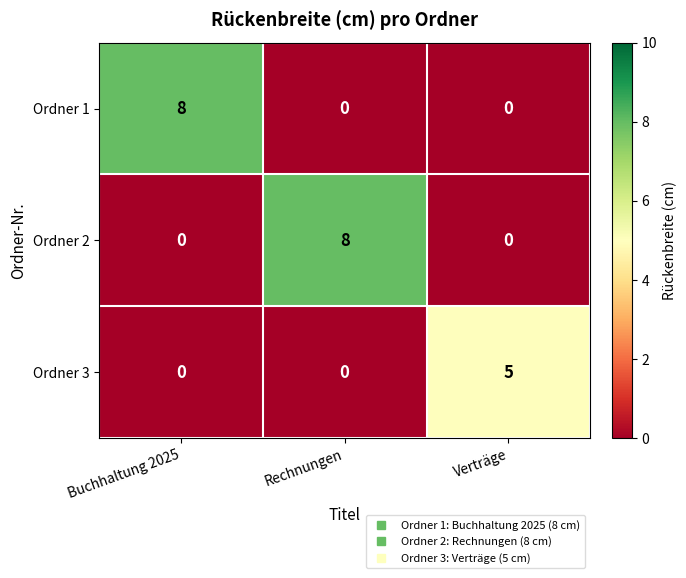

Reading right to left, what are all the values shown in this chart?

Ordner 1: Verträge=0	Rechnungen=0	Buchhaltung 2025=8
Ordner 2: Verträge=0	Rechnungen=8	Buchhaltung 2025=0
Ordner 3: Verträge=5	Rechnungen=0	Buchhaltung 2025=0